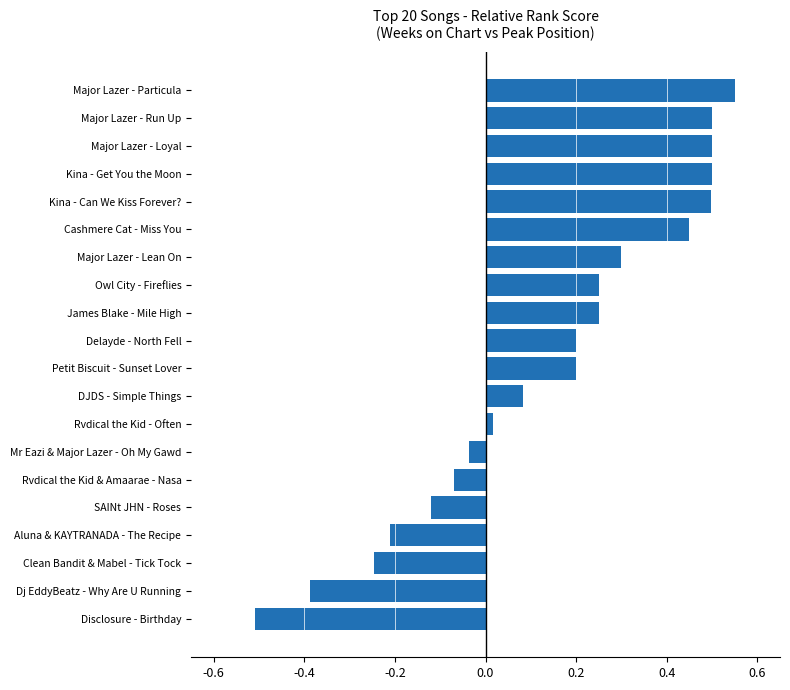

What is the minimum value shown in the chart?

-0.5